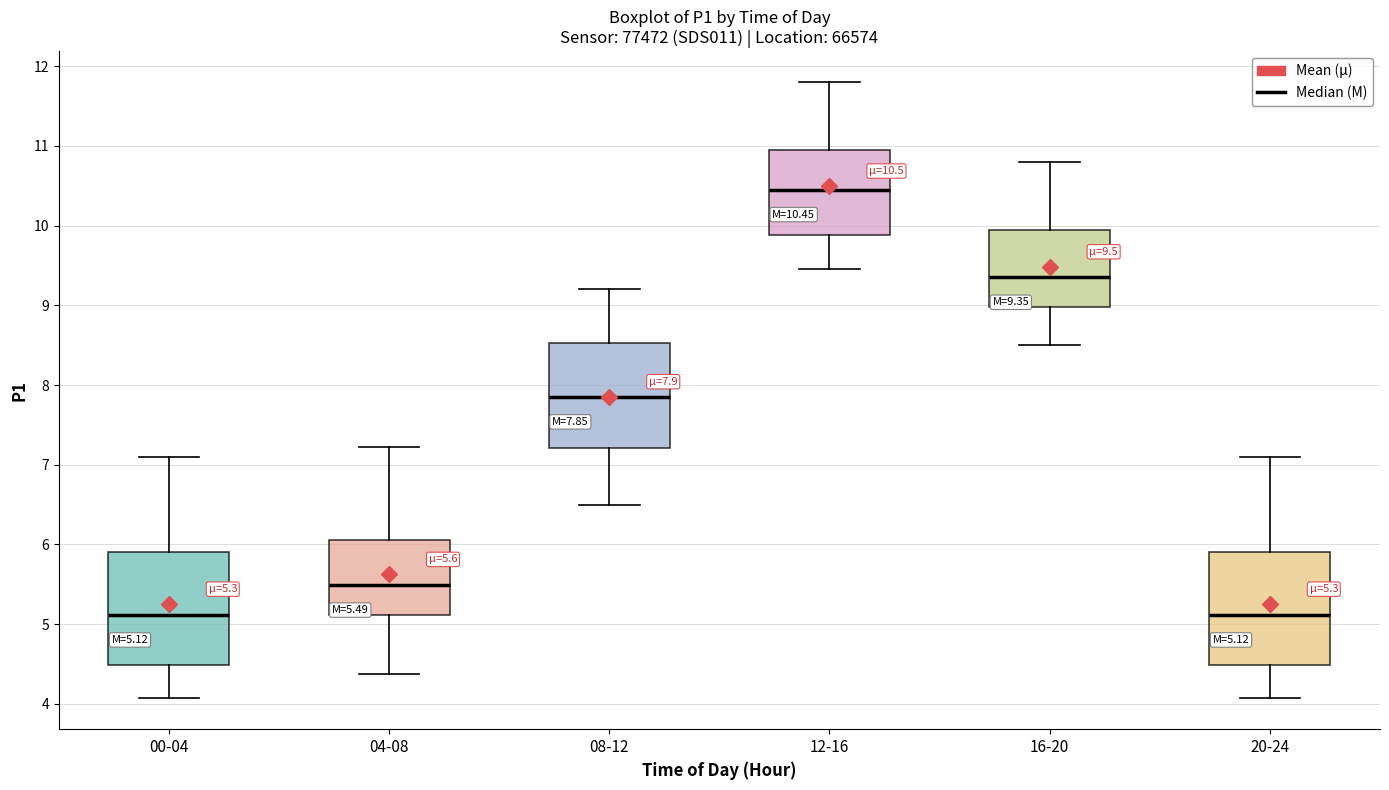

Which box's median line is the highest?

12-16